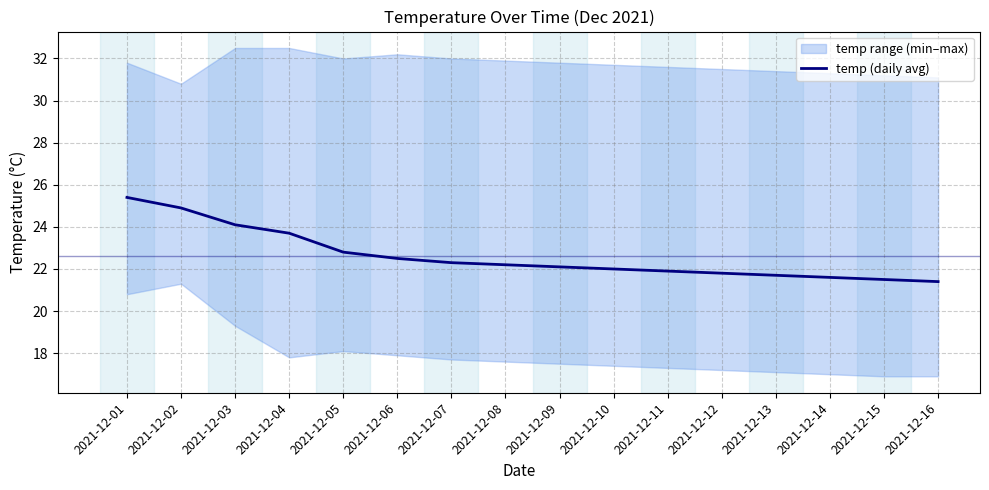

What is the change in value from 2021-12-01 to 2021-12-16?

-4.0